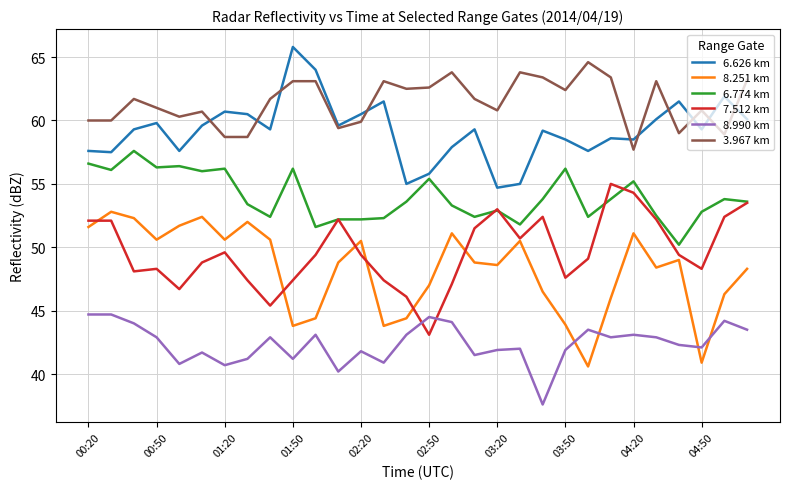

What is the greatest value displayed?

65.8